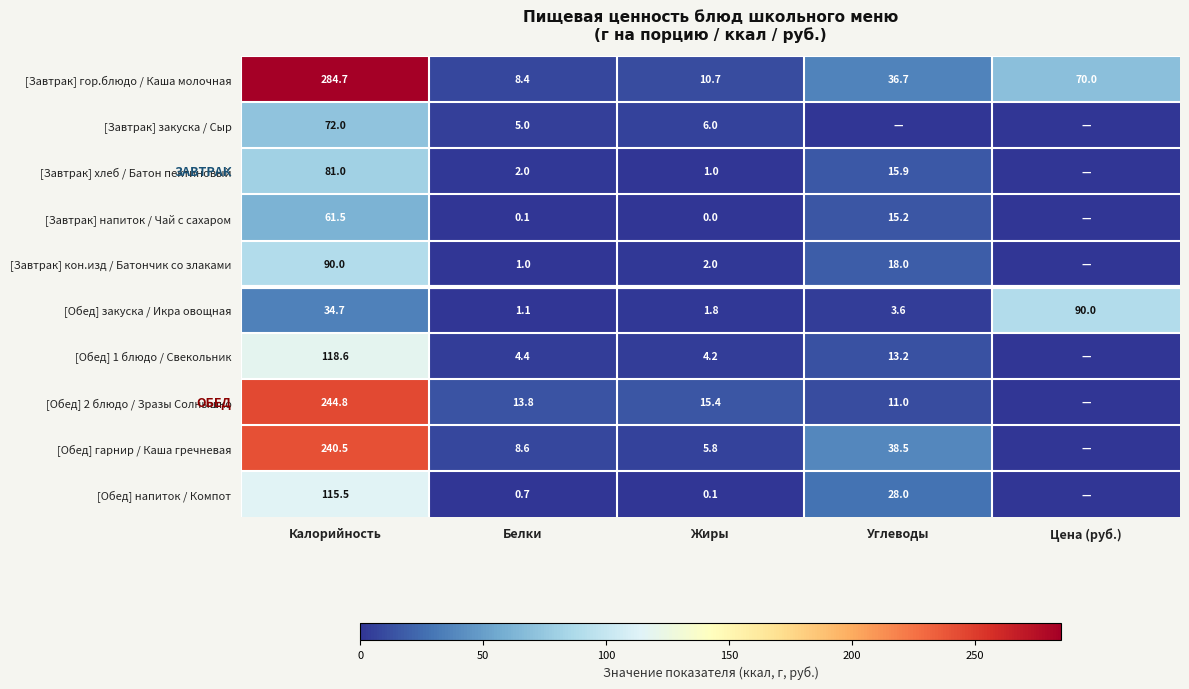

The value of [Обед] гарнир / Каша гречневая at Калорийность is 240.5. True or false?

True